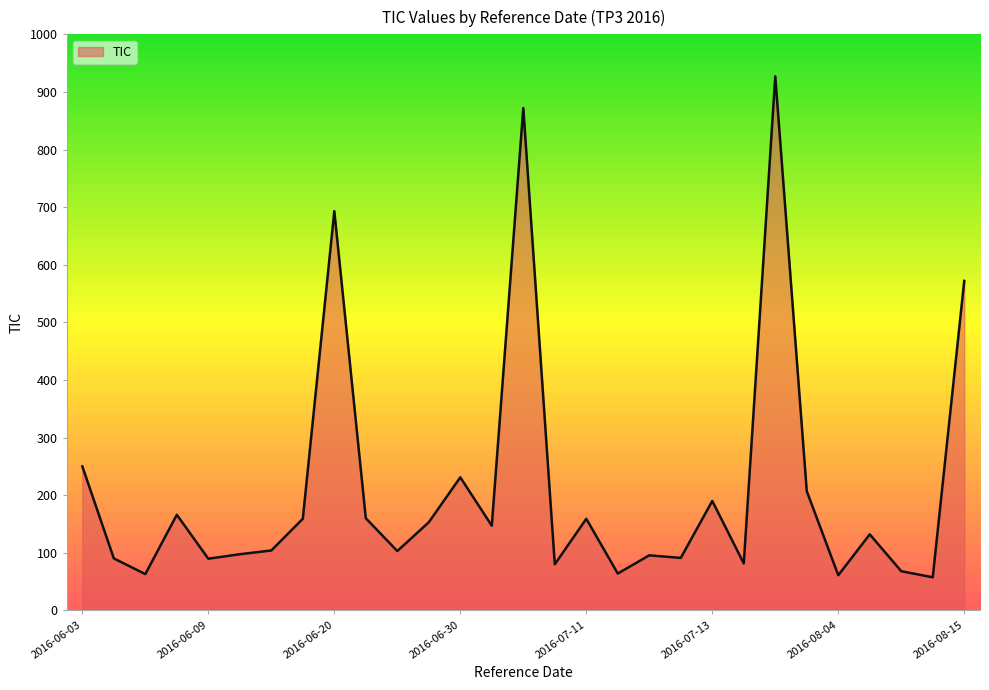

What is the minimum value shown in the chart?

57.5